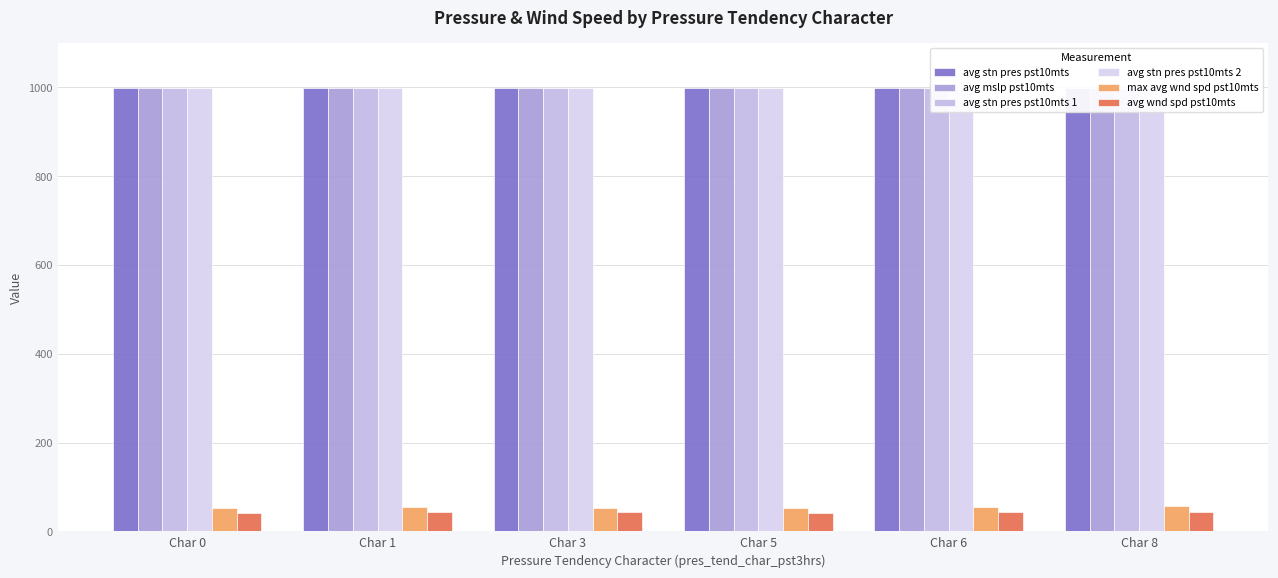

Reading left to right, transcribe all the data shown in this chart.

avg stn pres pst10mts: Char 0=998.1	Char 1=998.2	Char 3=998.9	Char 5=998.3	Char 6=999.5	Char 8=998.6
avg mslp pst10mts: Char 0=998.1	Char 1=998.2	Char 3=998.9	Char 5=998.3	Char 6=999.5	Char 8=998.6
avg stn pres pst10mts 1: Char 0=998.1	Char 1=998.2	Char 3=998.9	Char 5=998.3	Char 6=999.6	Char 8=998.6
avg stn pres pst10mts 2: Char 0=998.1	Char 1=998.2	Char 3=998.9	Char 5=998.3	Char 6=999.6	Char 8=998.6
max avg wnd spd pst10mts: Char 0=51.8	Char 1=55.4	Char 3=53.6	Char 5=52.9	Char 6=54.7	Char 8=56.2
avg wnd spd pst10mts: Char 0=40.7	Char 1=44.3	Char 3=43.6	Char 5=42.1	Char 6=43.9	Char 8=42.8